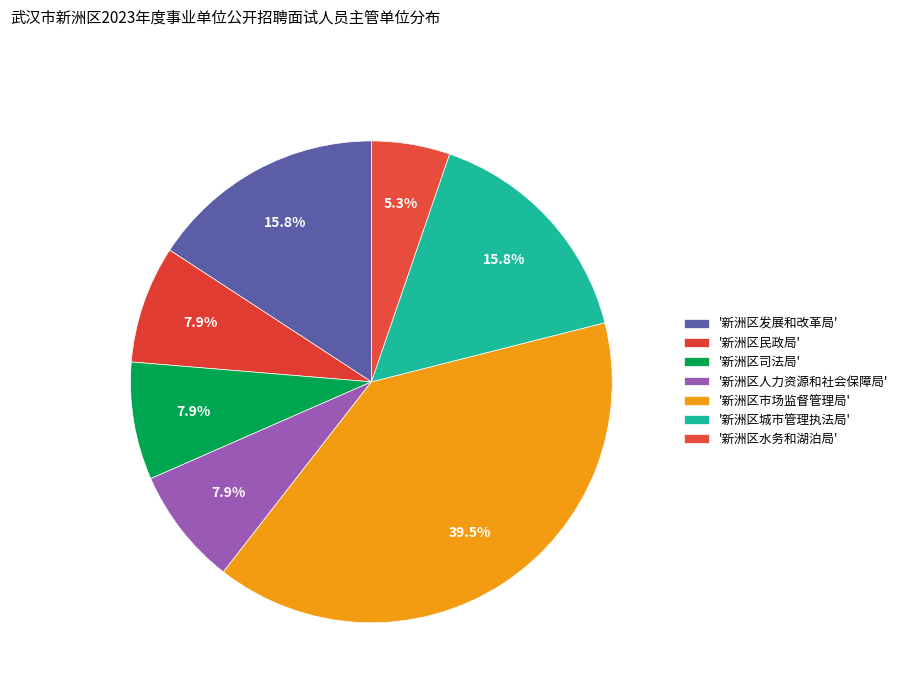

How many slices are in this pie chart?

7